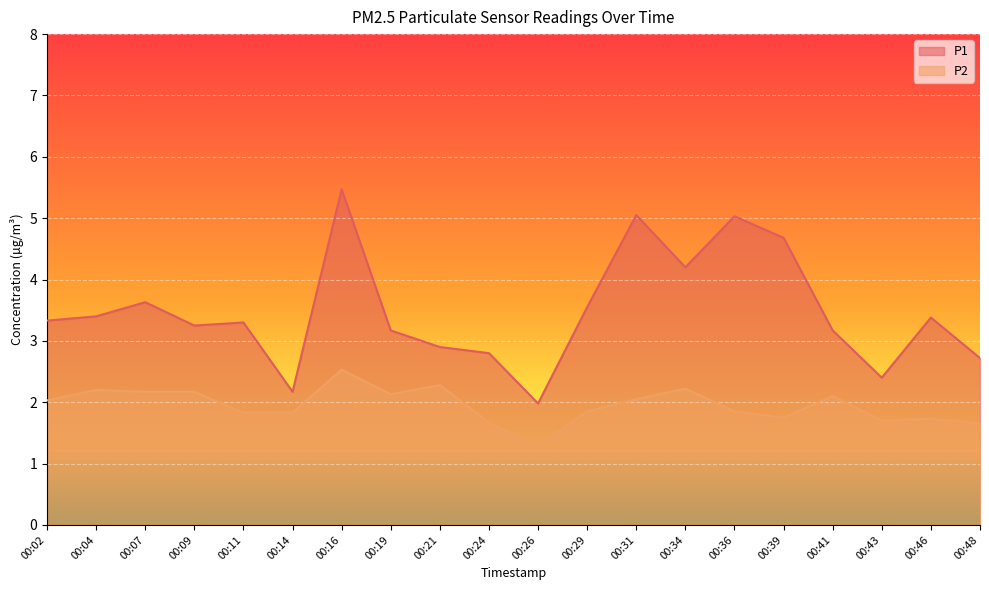

Which category has the highest value in the P2 series?

00:16